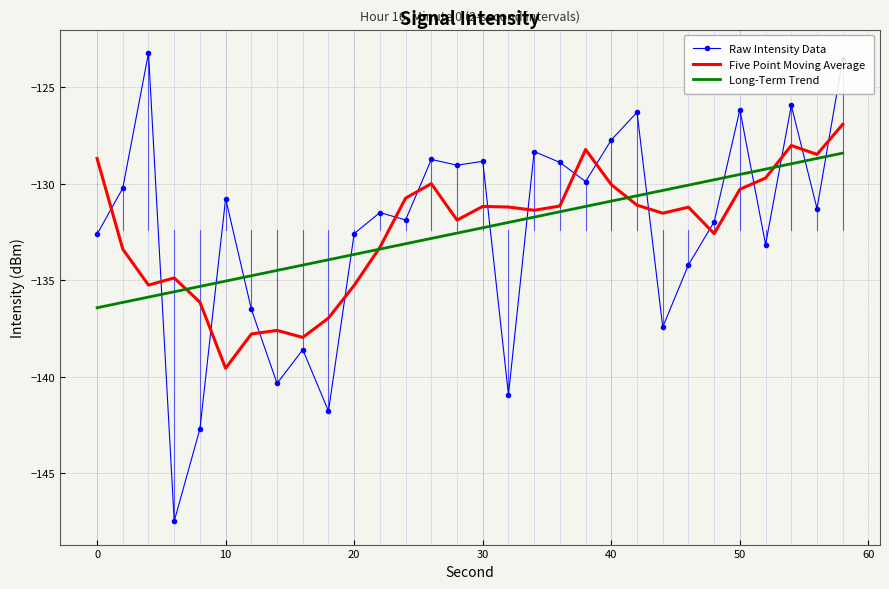

Rank the series by their maximum value, from lowest to highest.

Long-Term Trend, Five Point Moving Average, Raw Intensity Data